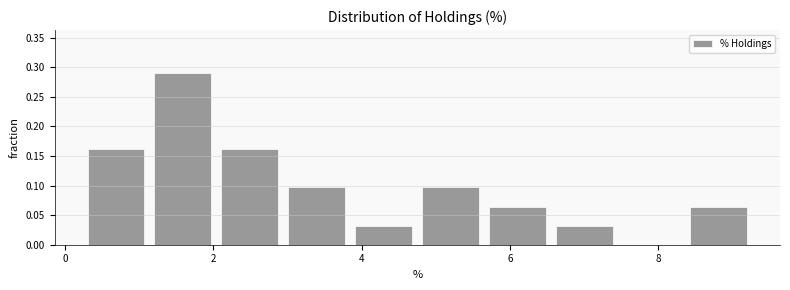

Reading left to right, transcribe this chart: for each bar, give the range it covers on the x-axis and its height. Neither the bar edges nor the heights are printed on the chart, so give them approximately, as read against the axes.

0.4 to 1.2: 0.160
1.2 to 2.2: 0.290
2.2 to 3.0: 0.160
3.0 to 4.0: 0.095
4.0 to 4.8: 0.030
4.8 to 5.8: 0.095
5.8 to 6.6: 0.065
6.6 to 7.6: 0.030
7.6 to 8.4: 0
8.4 to 9.4: 0.065